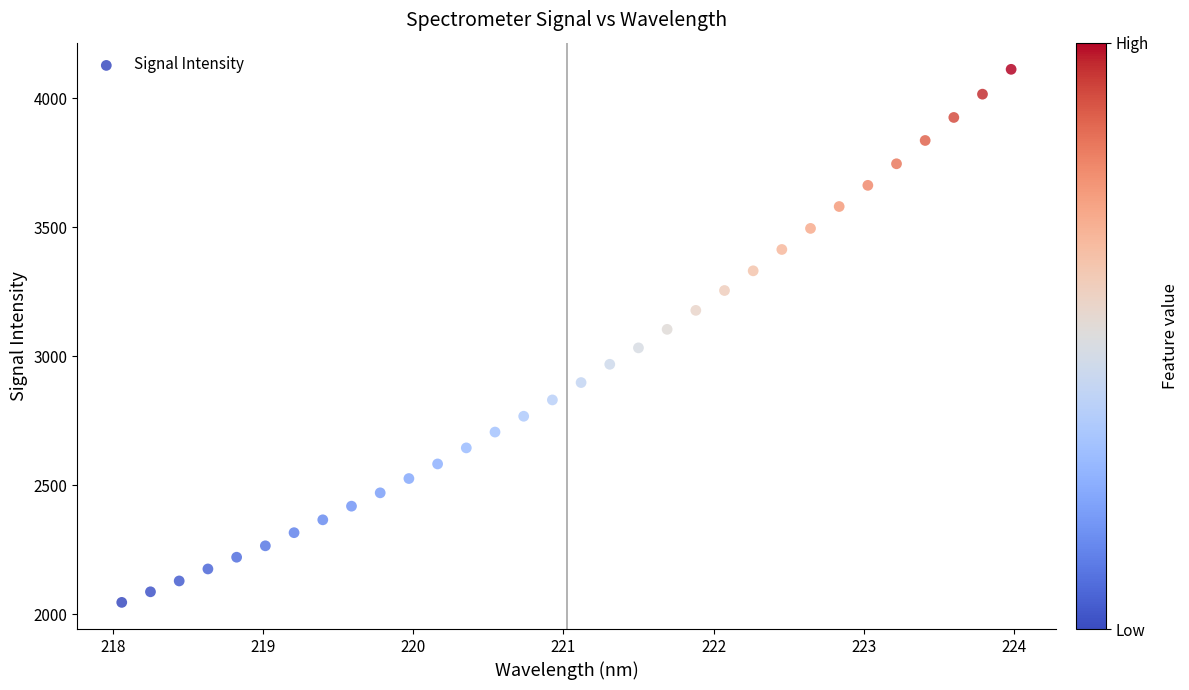

What is the range of X values (max minus min)?

5.9